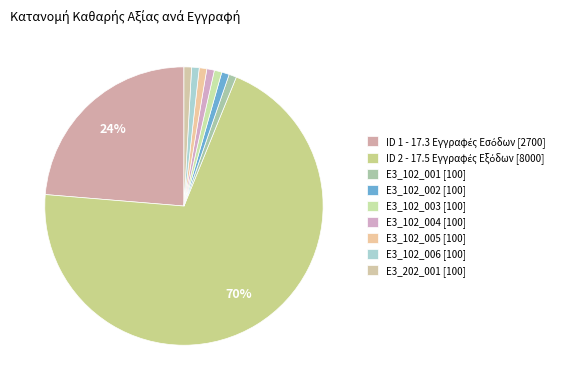

Count the number of slices in the pie.

9